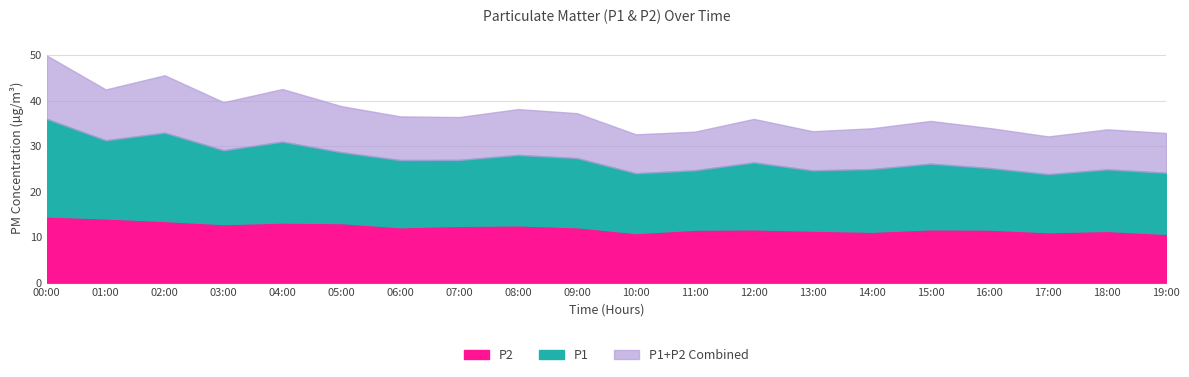

Does the chart display data point markers on the line(s)?

No